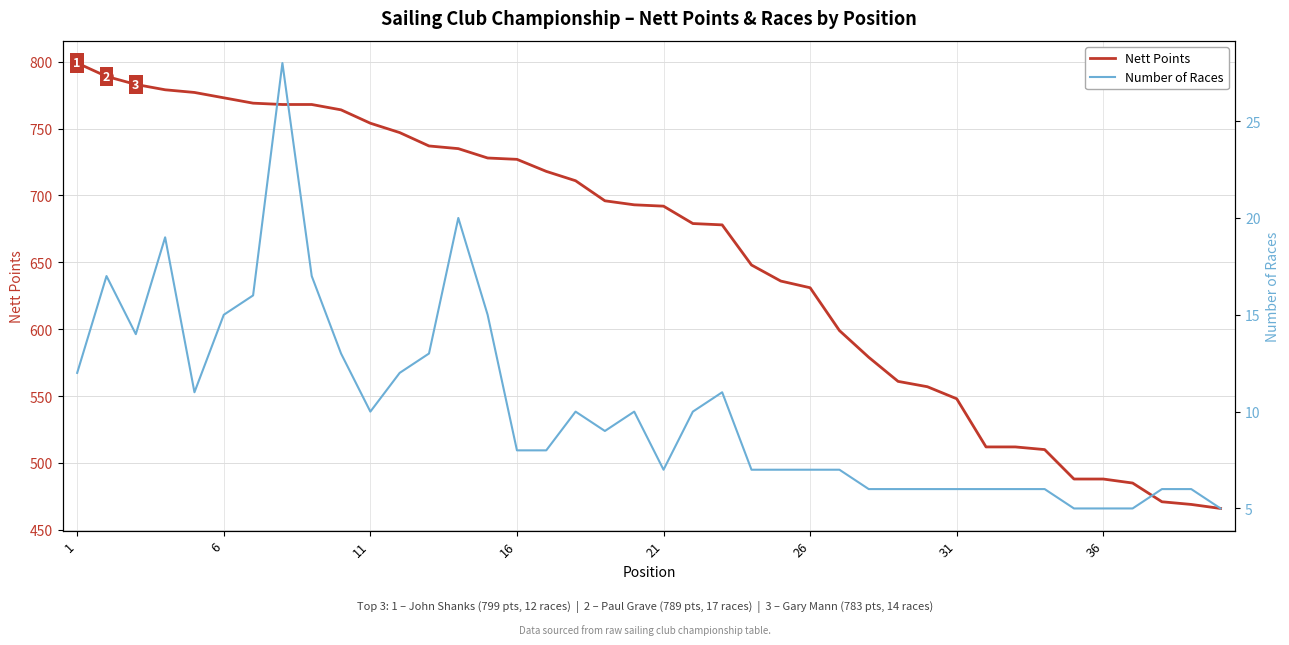

The value of Nett Points at 21 is 692. True or false?

True